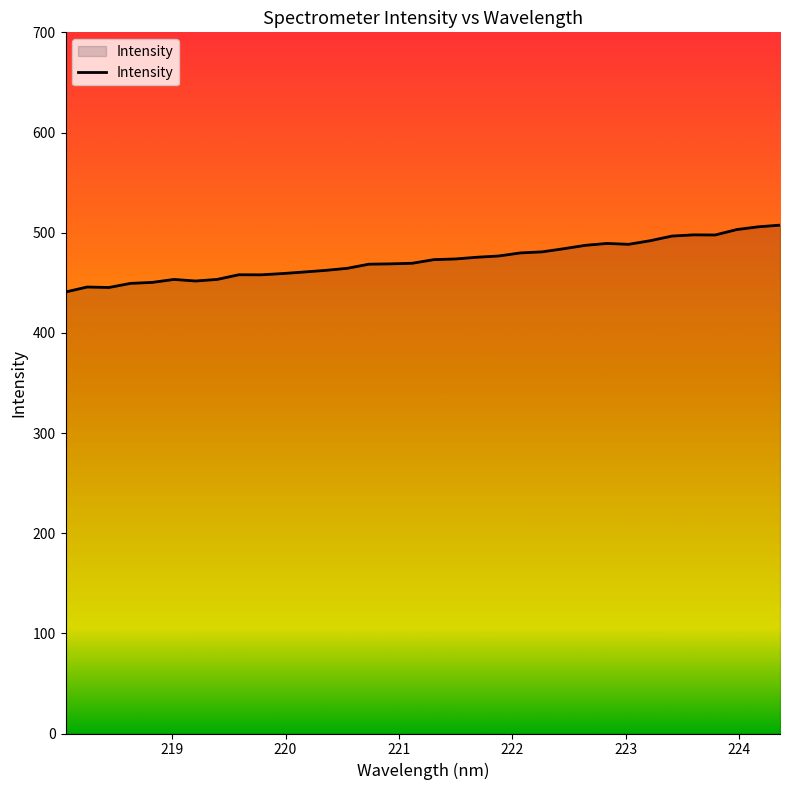

What is the smallest value displayed?

440.8